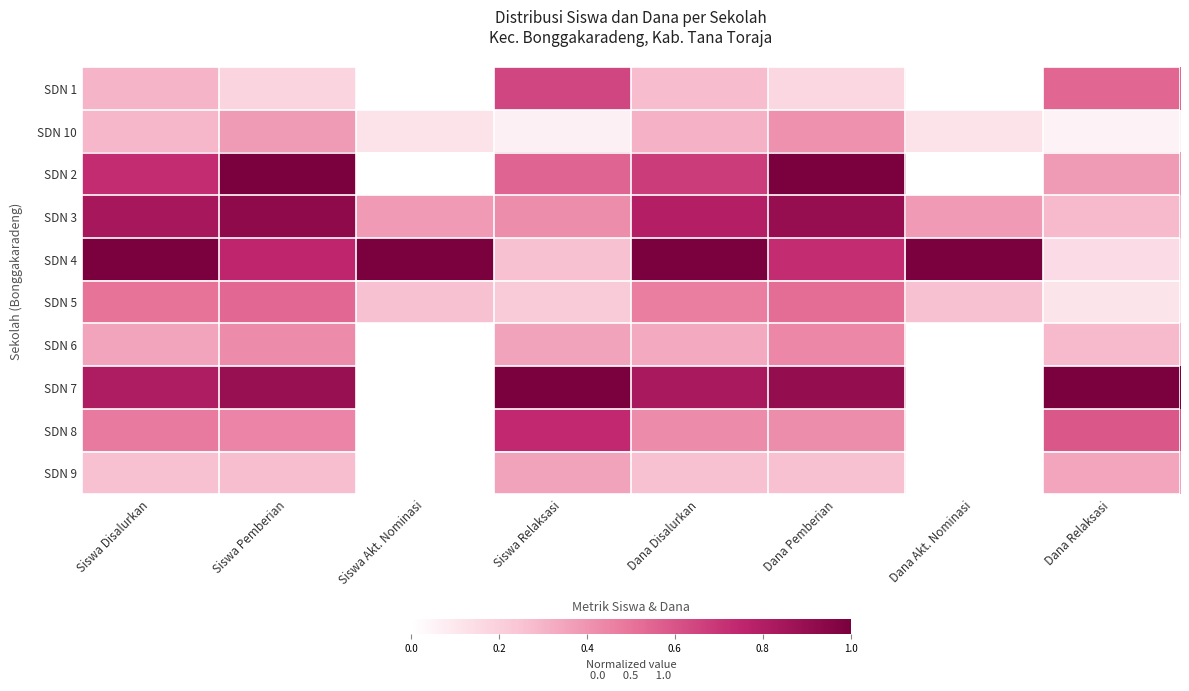

At Dana Akt. Nominasi, list the series in order from smallest to largest.

SDN 1, SDN 2, SDN 6, SDN 7, SDN 8, SDN 9, SDN 10, SDN 5, SDN 3, SDN 4